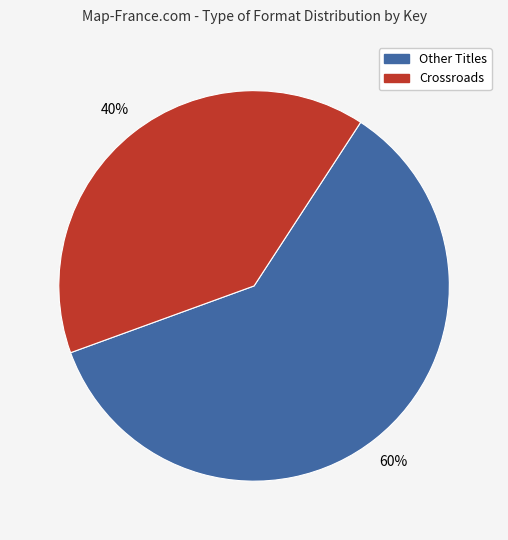

Count the number of slices in the pie.

2